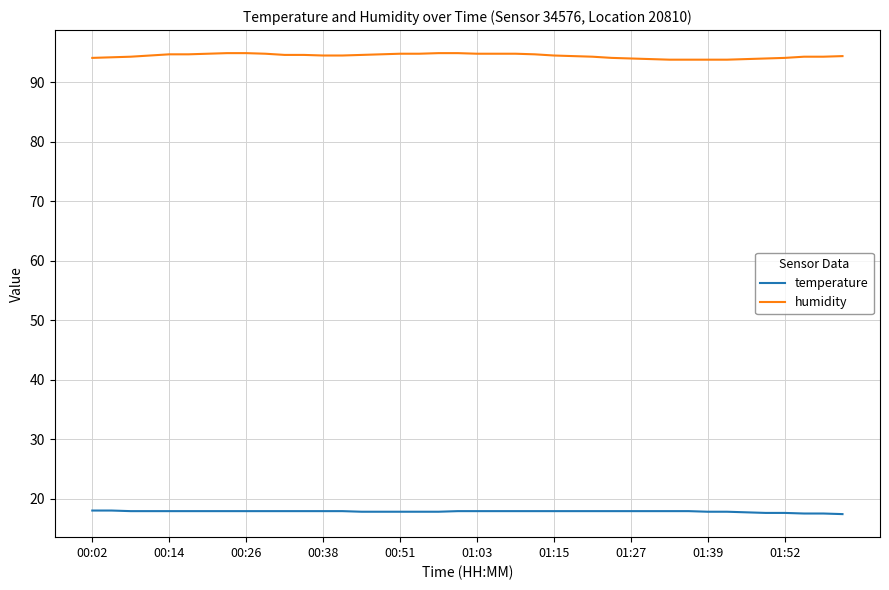

True or false: humidity and temperature intersect in this chart.

False